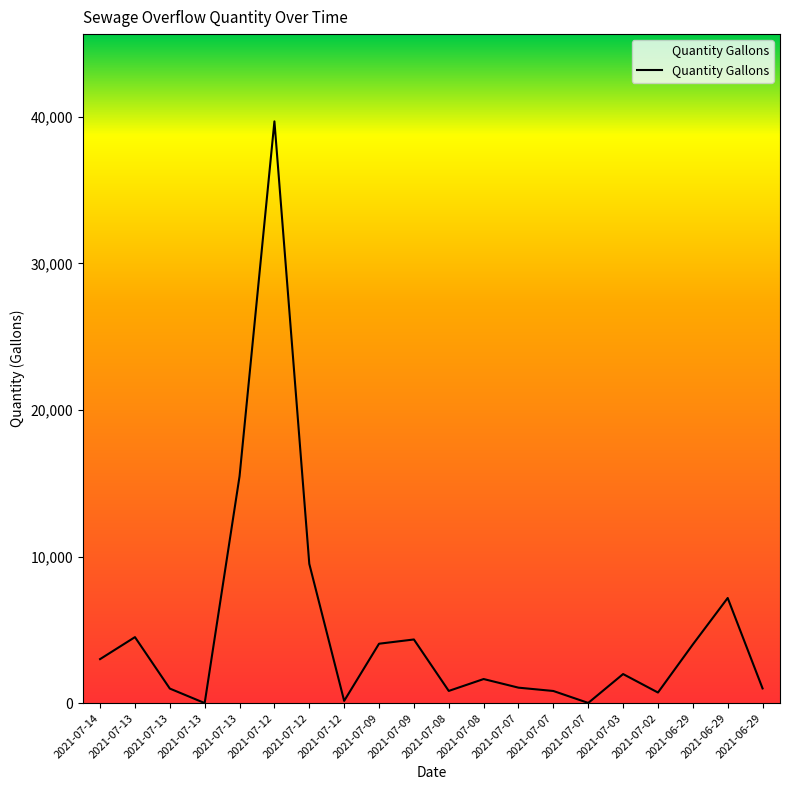

Does the chart have visible grid lines?

No